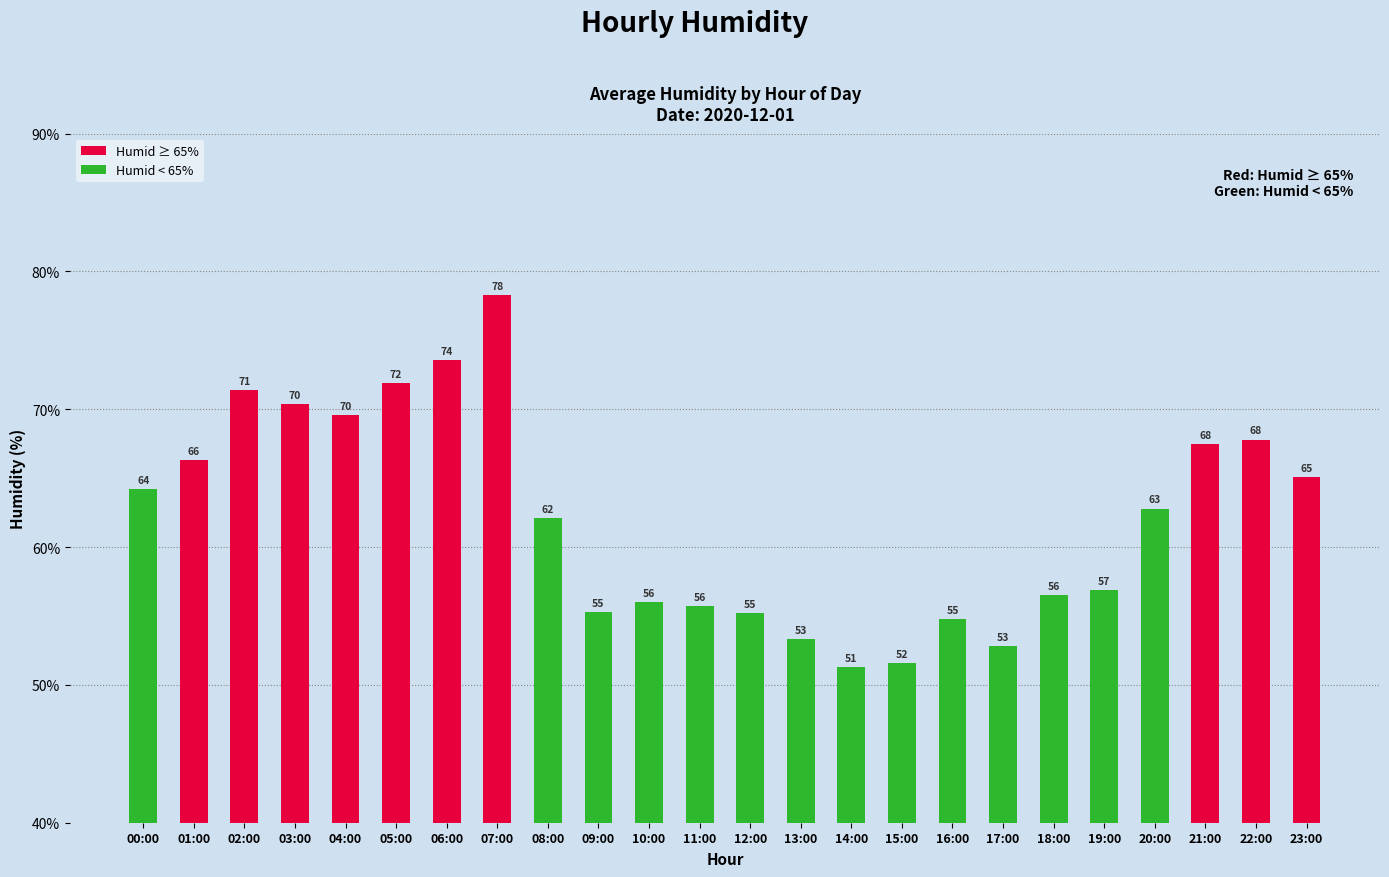

How many data points does each series have?

24